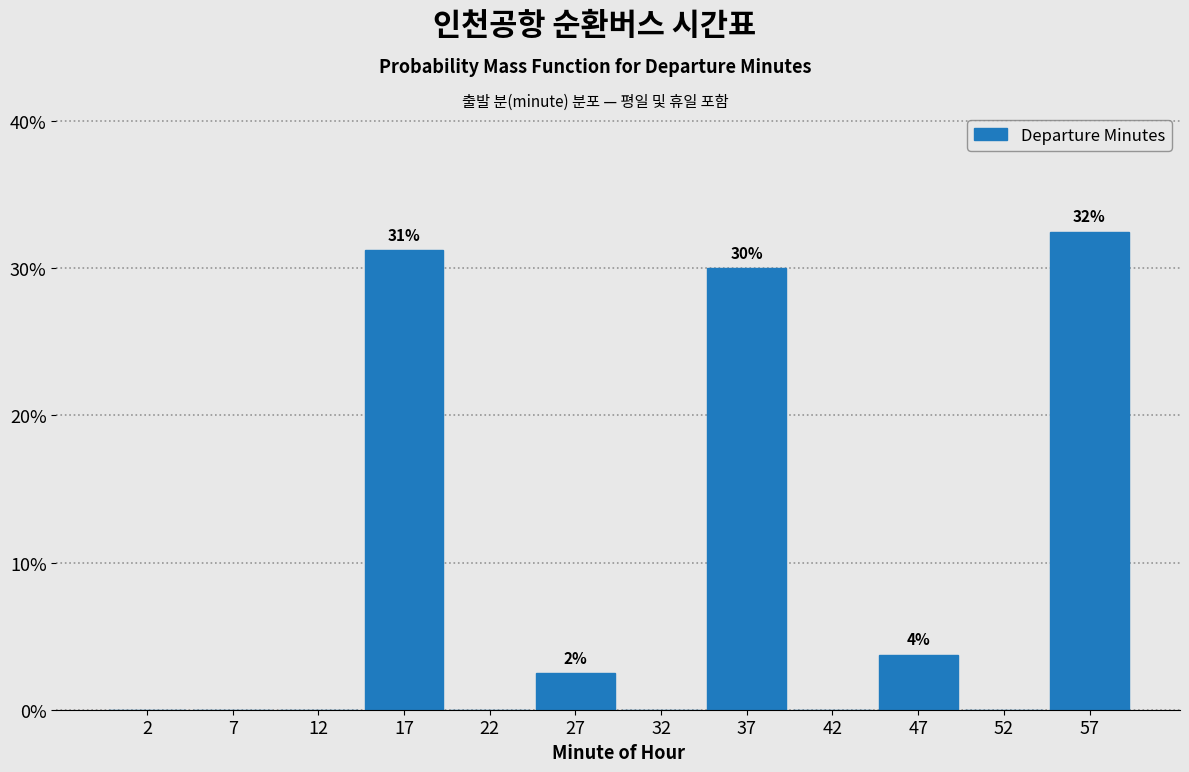

Over which range of the x-axis is the bar tallest?

55 to 60